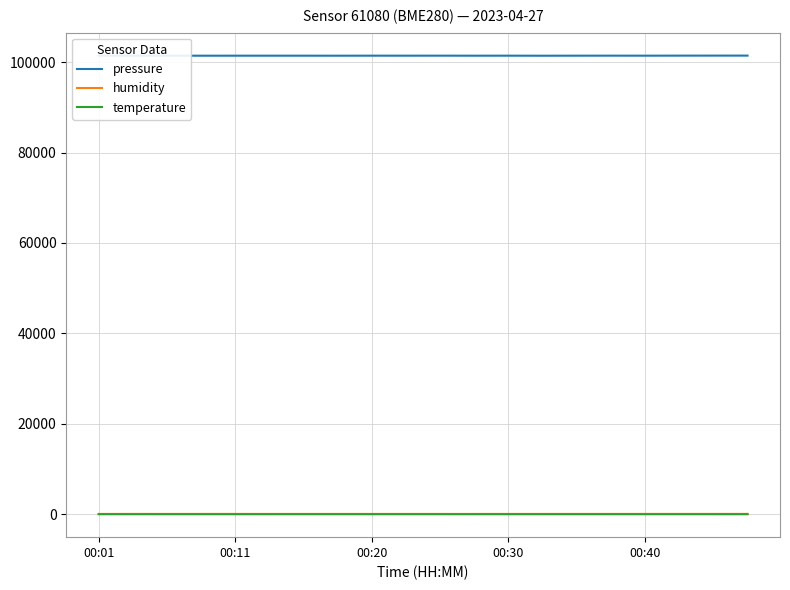

True or false: humidity and temperature cross at least once.

False